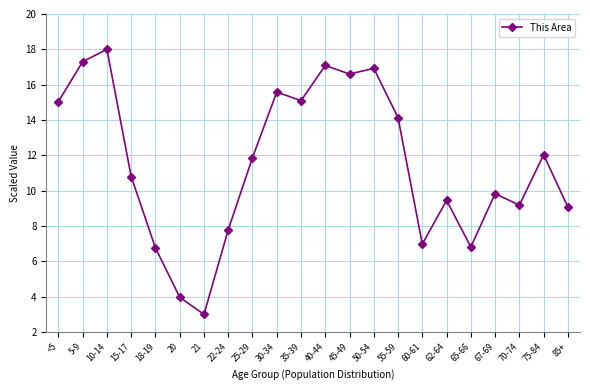

Between 65-66 and 22-24, which is larger?

22-24